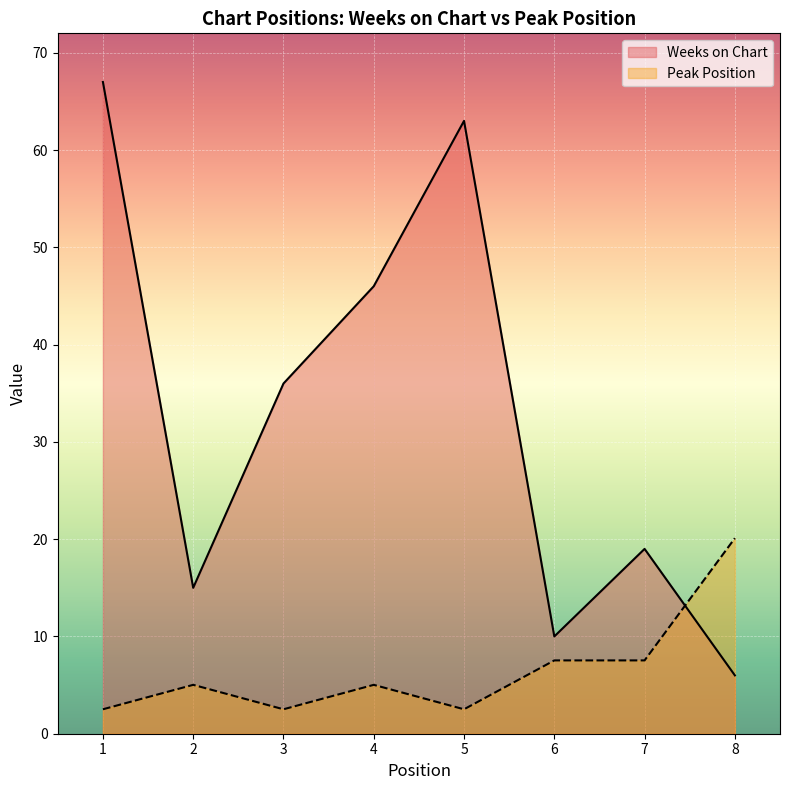

Rank the series by their maximum value, from highest to lowest.

Weeks on Chart, Peak Position